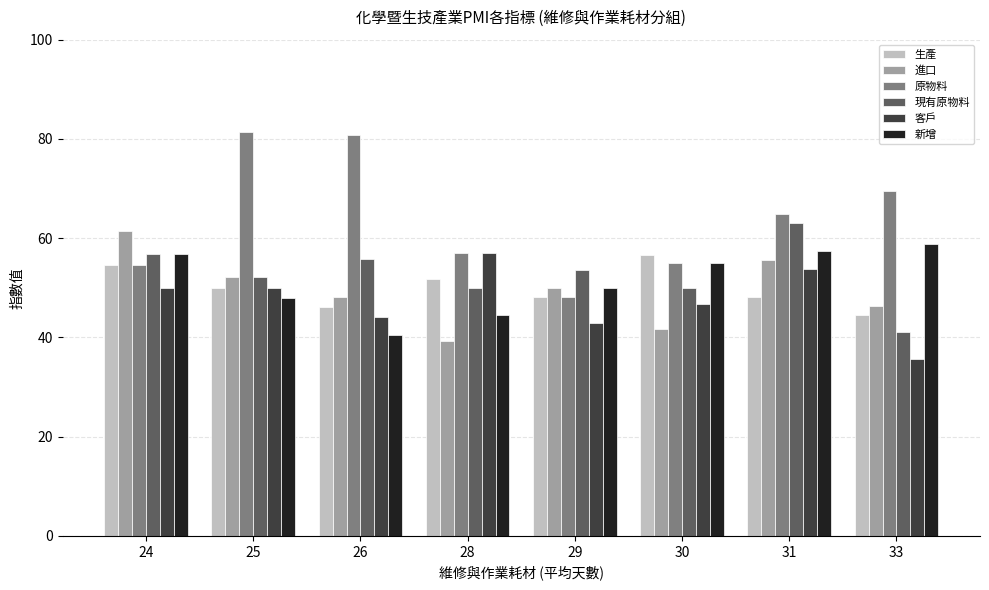

What is the value of the 生產 bar at the 7th from the left?

48.1